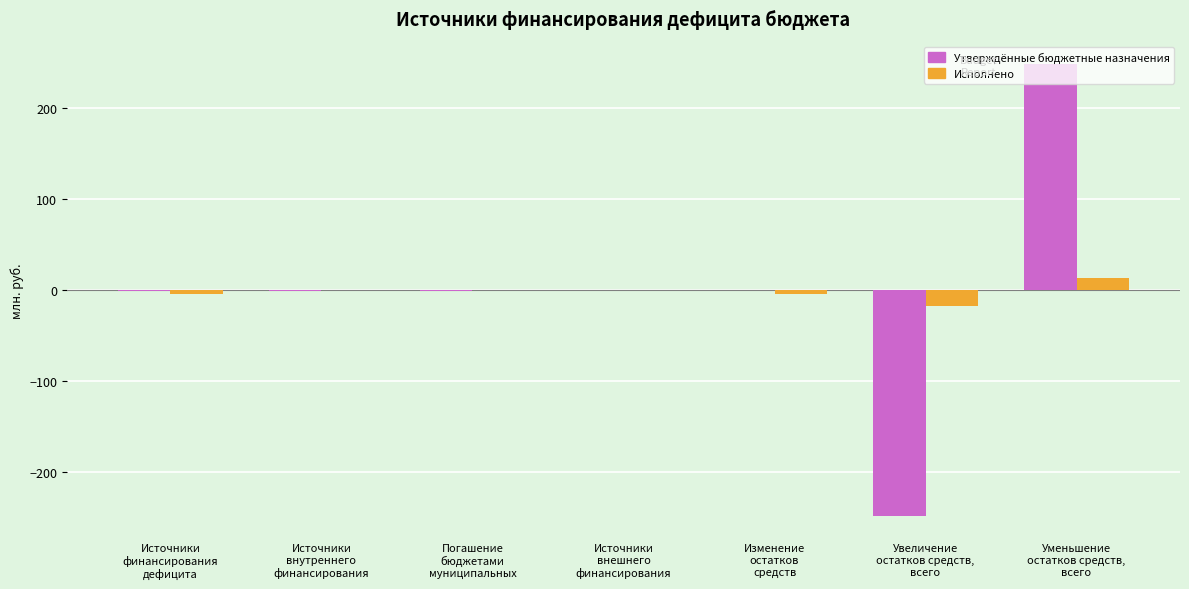

What is the maximum value for Утверждённые бюджетные назначения?

247.6